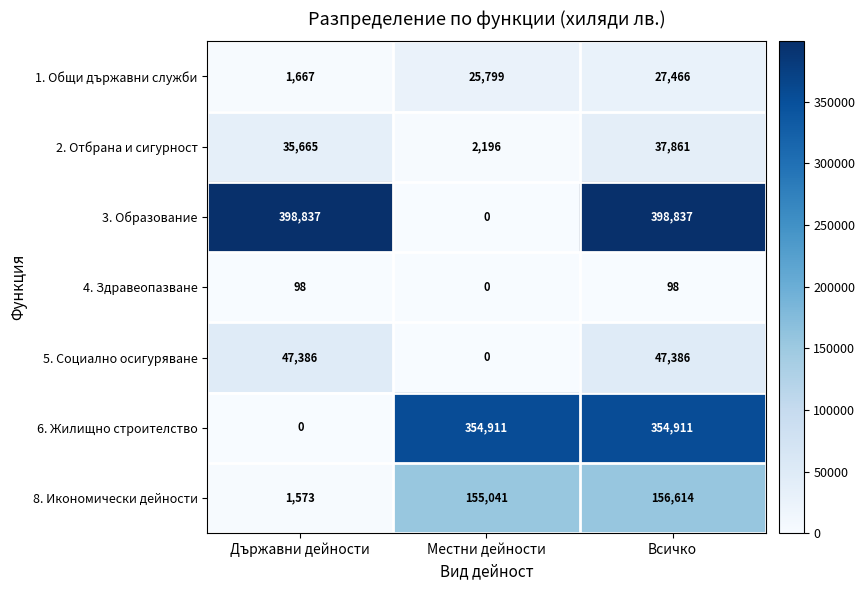

Is it true that 6. Жилищно строителство equals 476308 at Местни дейности?

False